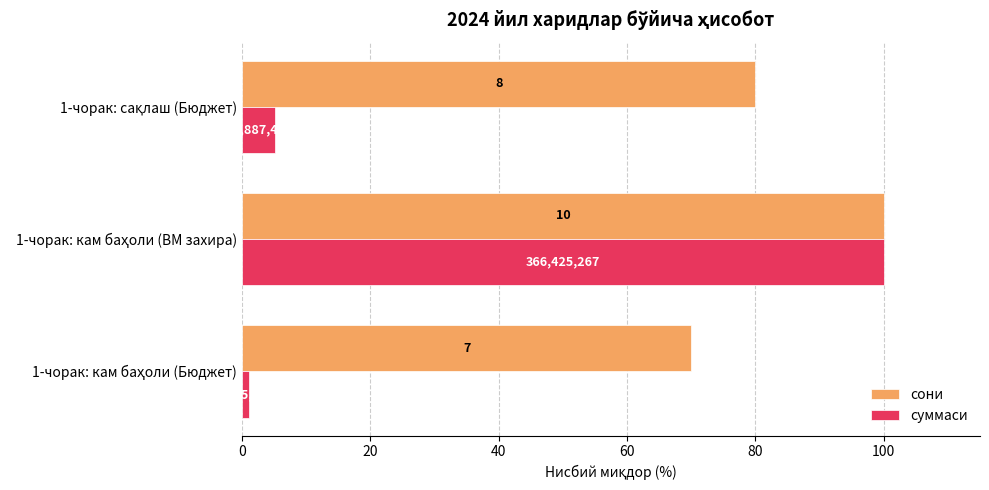

List the series in order of their overall mean, highest first.

сони, суммаси